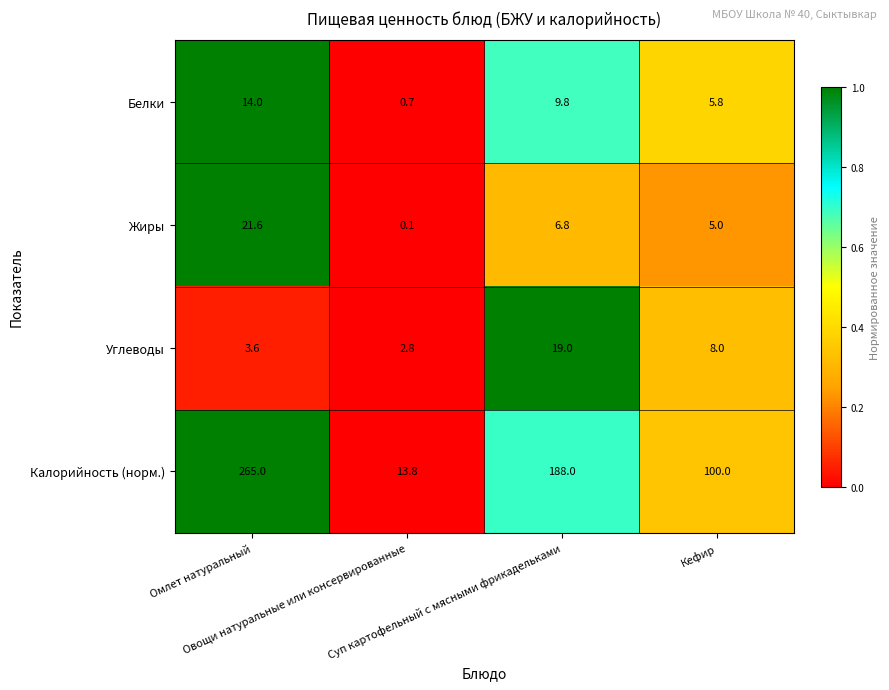

Rank the series by their maximum value, from highest to lowest.

Калорийность (норм.), Жиры, Углеводы, Белки